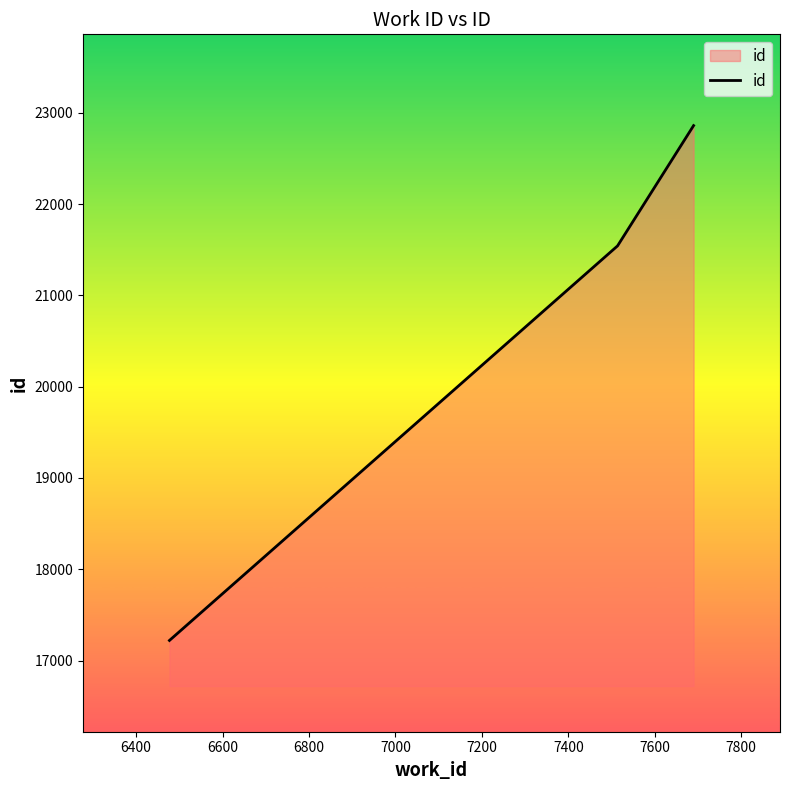

What is the smallest value displayed?

17220